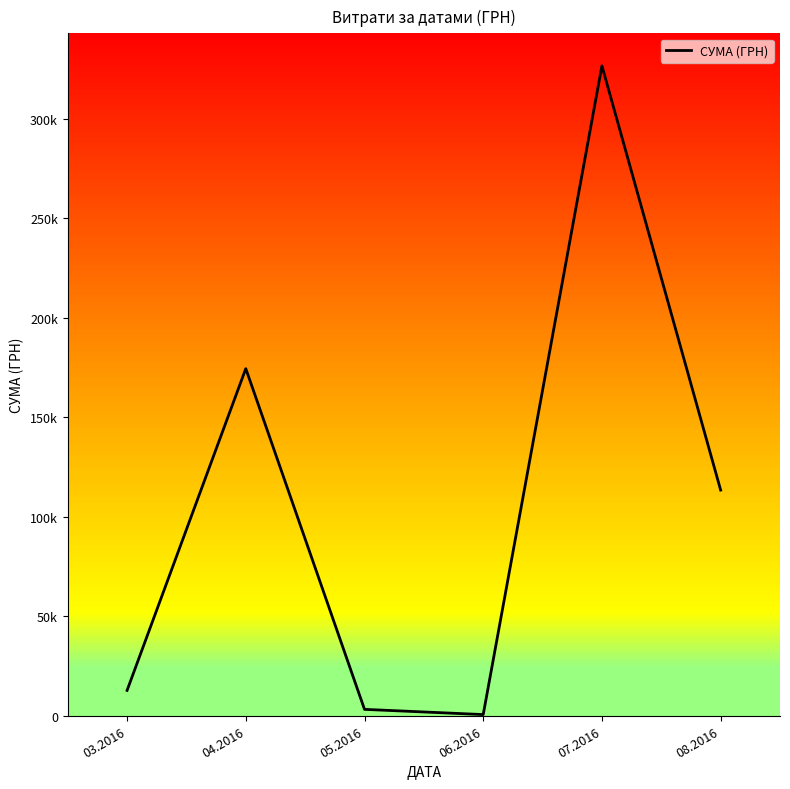

List the labels in order of value, largest first.

07.2016, 04.2016, 08.2016, 03.2016, 05.2016, 06.2016